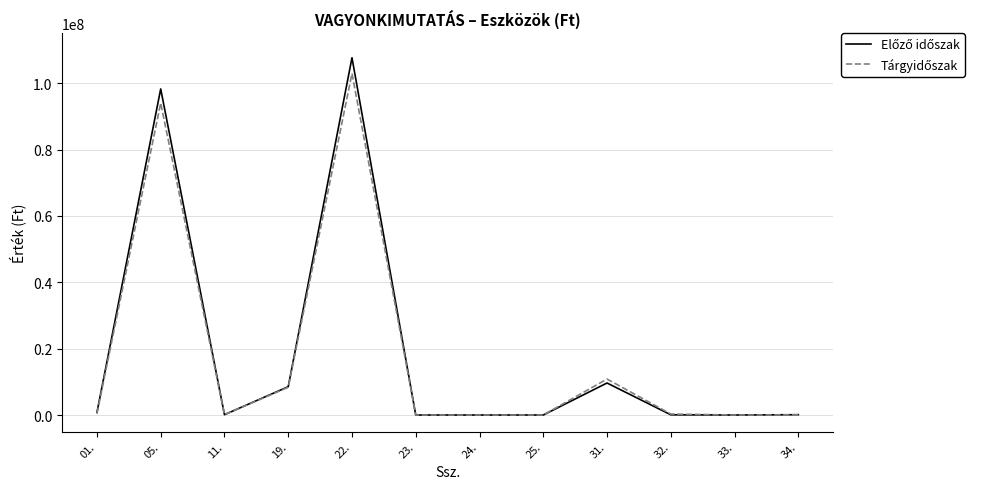

At which category is the sum across all series the highest?

22.